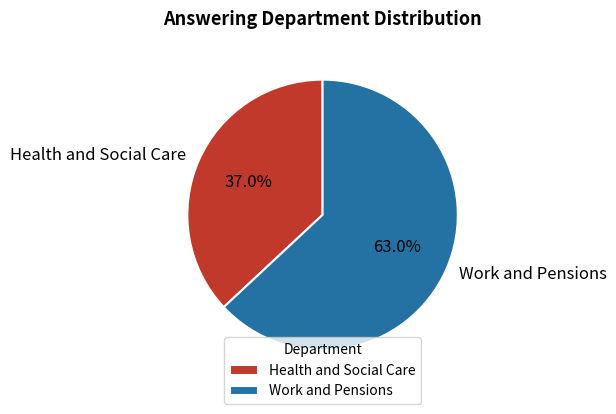

What portion of the pie excludes Health and Social Care?

63.0%